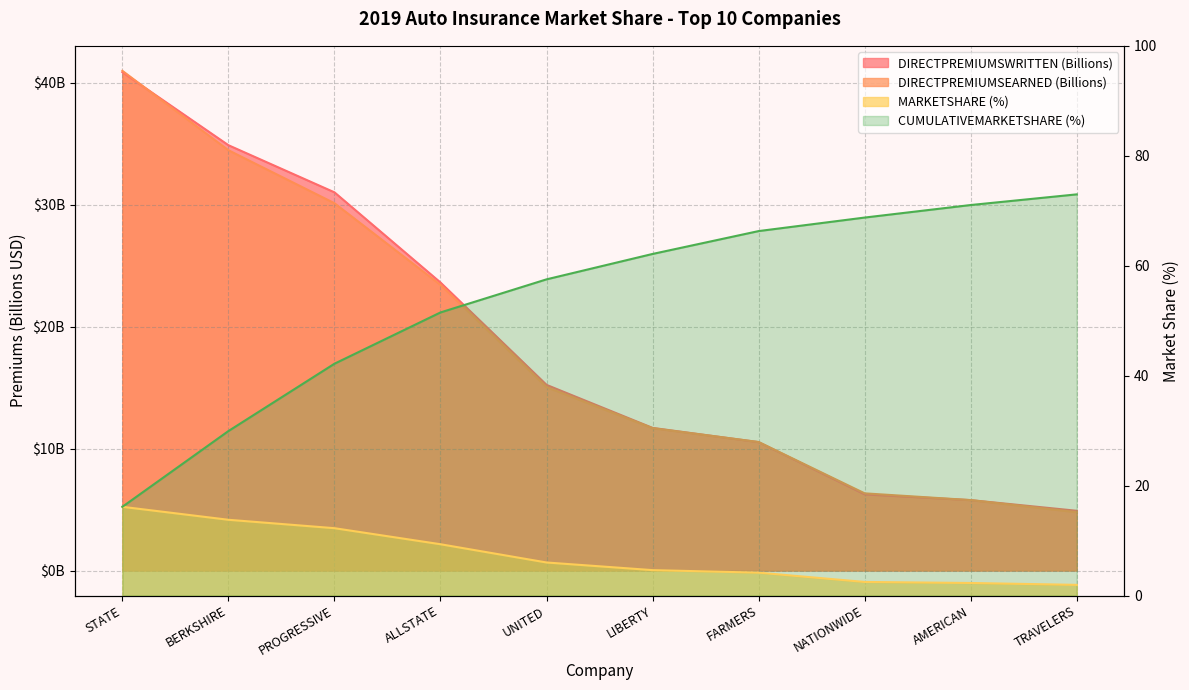

True or false: DIRECTPREMIUMSEARNED and CUMULATIVEMARKETSHARE cross at least once.

True